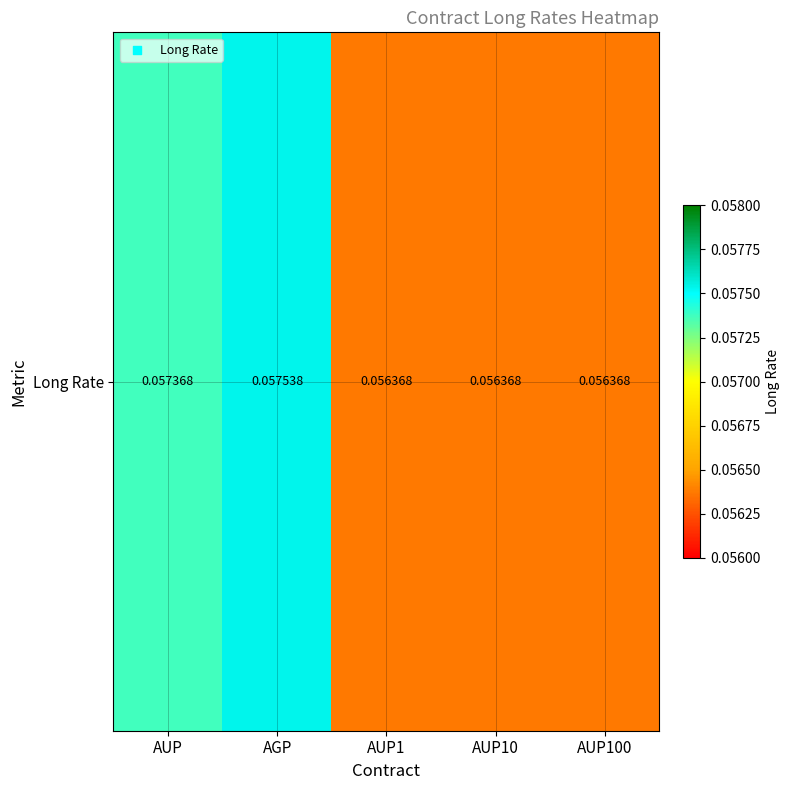

The chart shows a value of 0.0 at AUP. True or false?

False